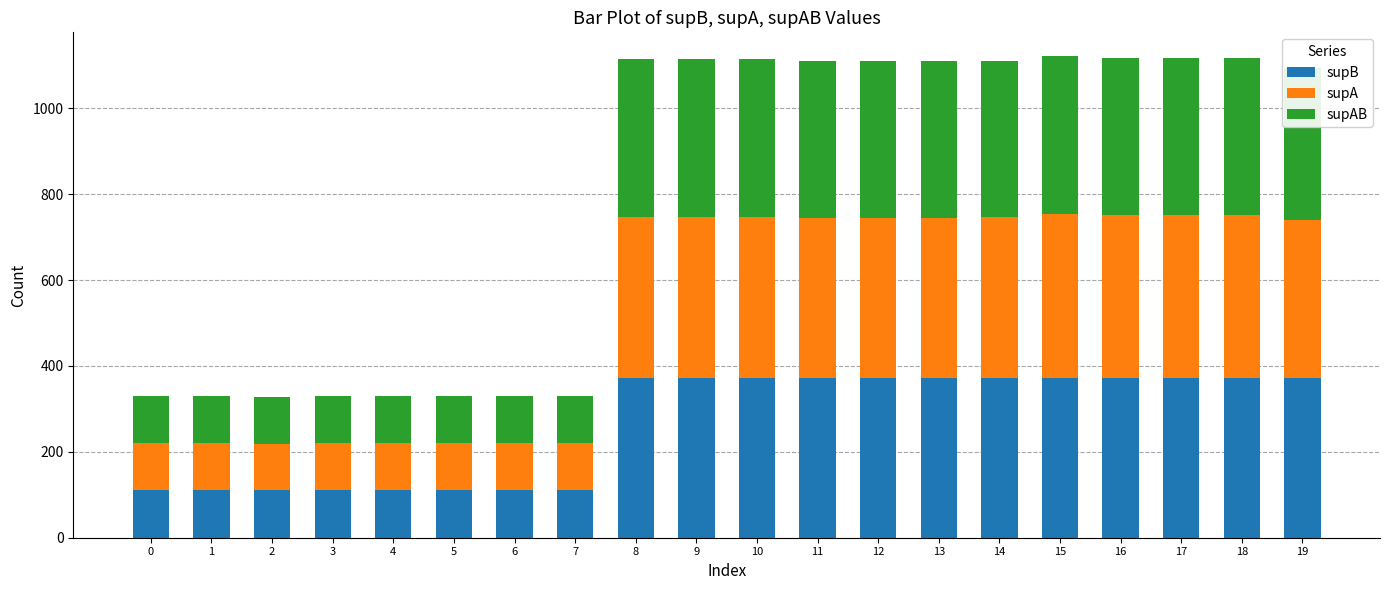

What are all the series names shown in the legend?

supB, supA, supAB